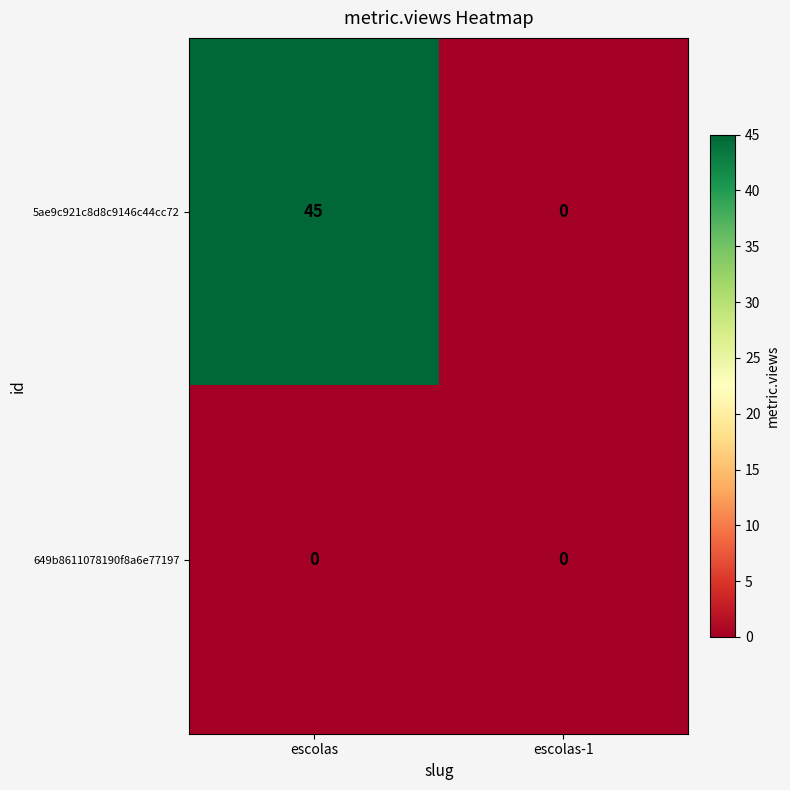

How many categories are shown in the chart?

2